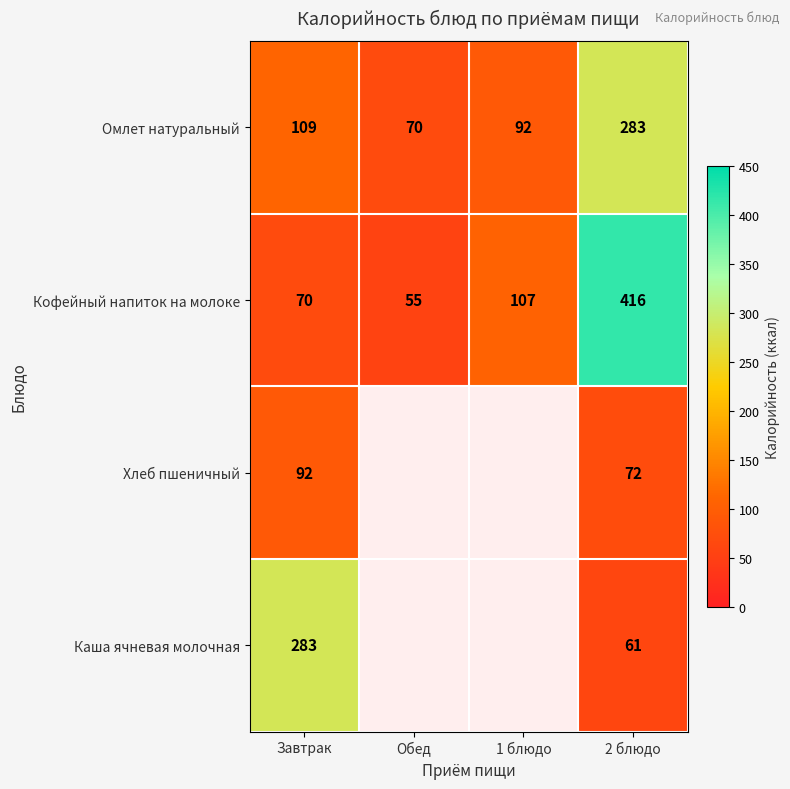

What is the difference between the highest and lowest values at Обед?

15.0